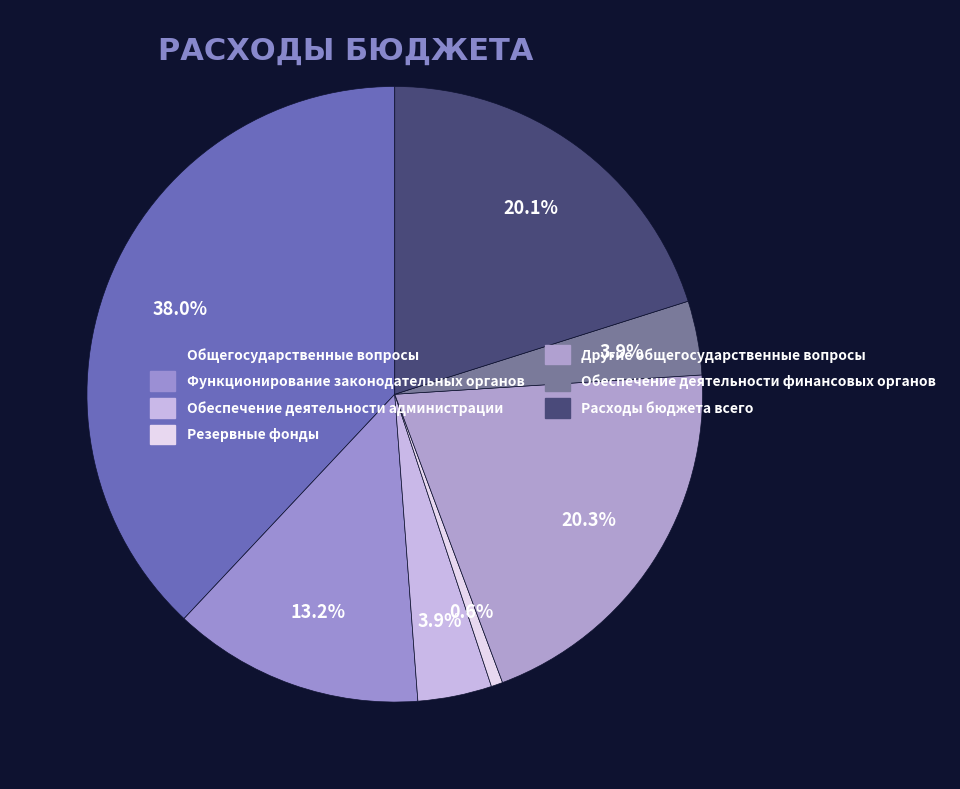

Is there a majority slice in this chart?

No